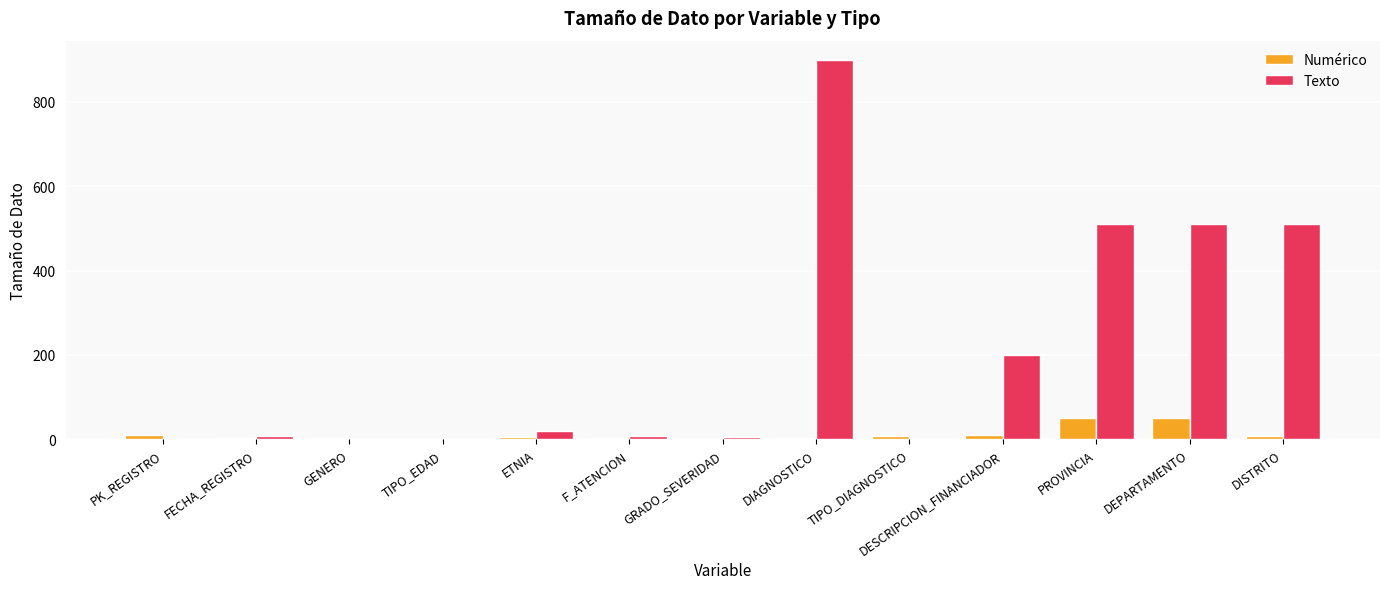

What is the sum of all Texto values?

2674